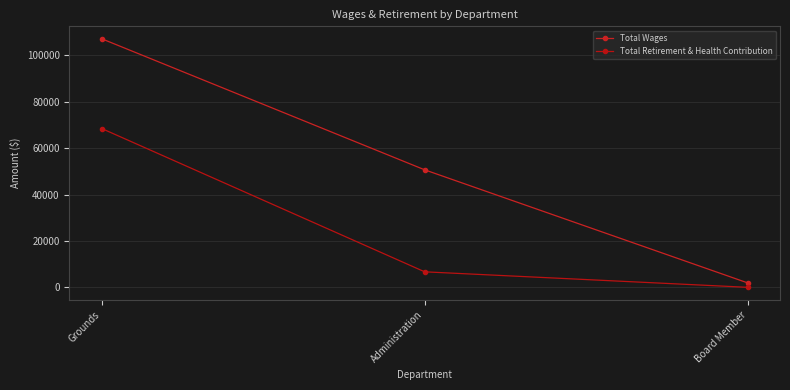

What is the total value across all series at Board Member?

1900